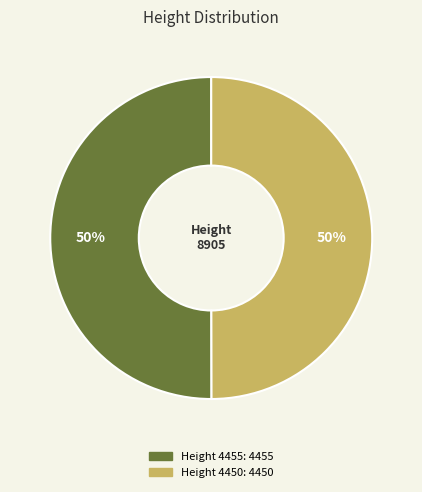

To the nearest percent, what is the average slice percentage?

50%